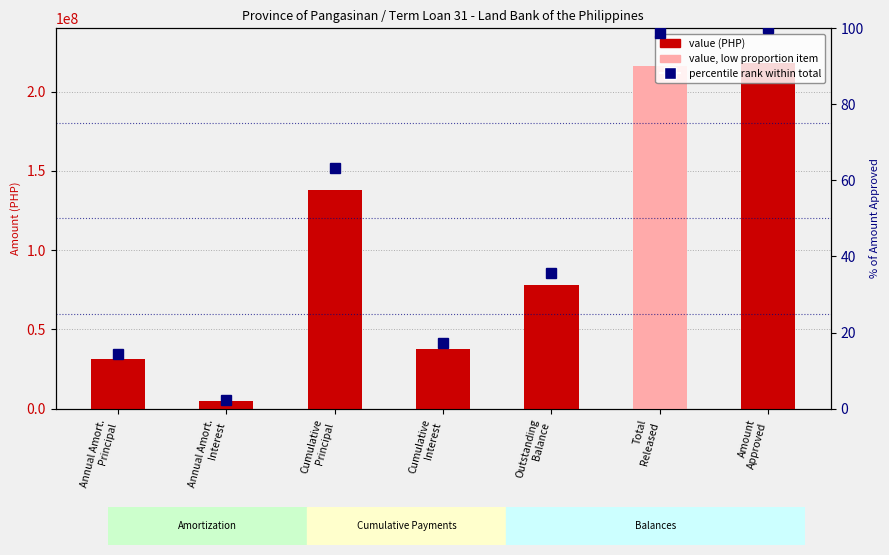

Which category has the lowest value across all series?

Annual Amort.
Interest